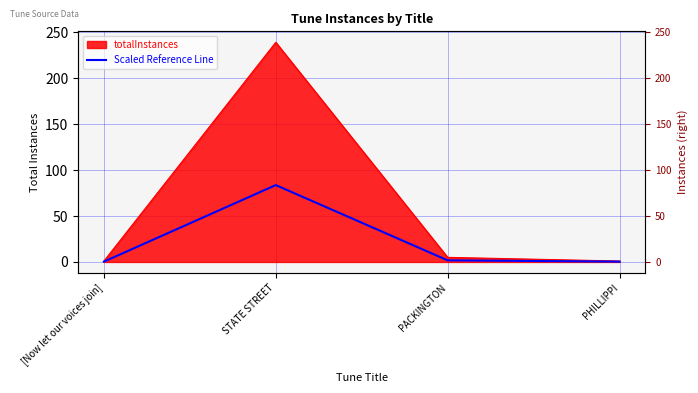

Rank the categories by value from lowest to highest.

[Now let our voices join], PHILLIPPI, PACKINGTON, STATE STREET